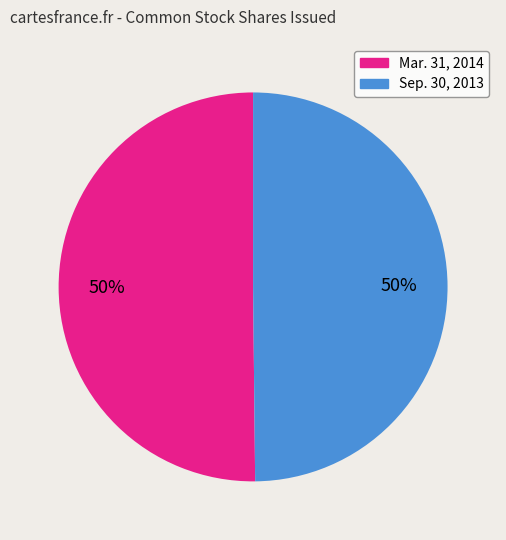

Is it true that Mar. 31, 2014 is 36% of the pie?

False